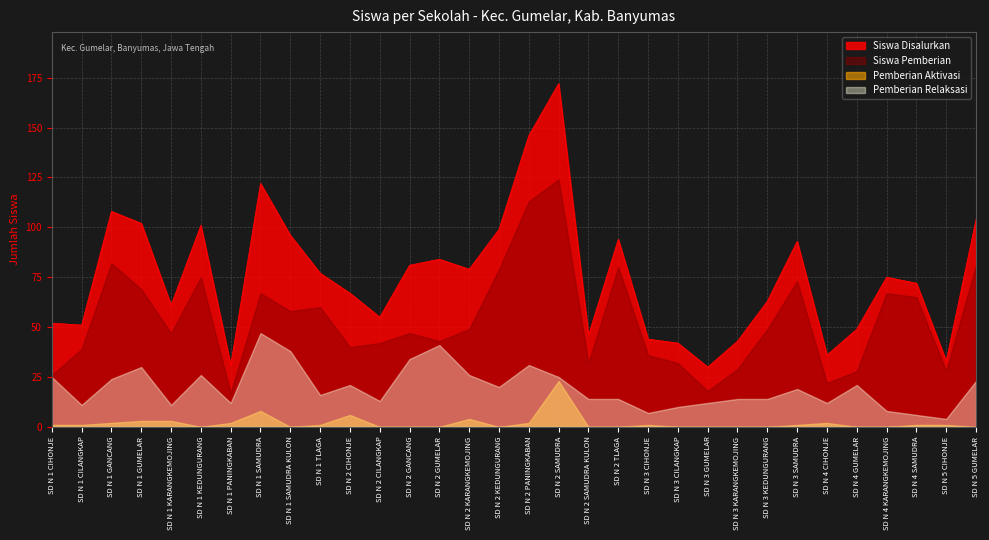

What are all the series names shown in the legend?

Siswa Disalurkan, Siswa Pemberian, Pemberian Aktivasi, Pemberian Relaksasi